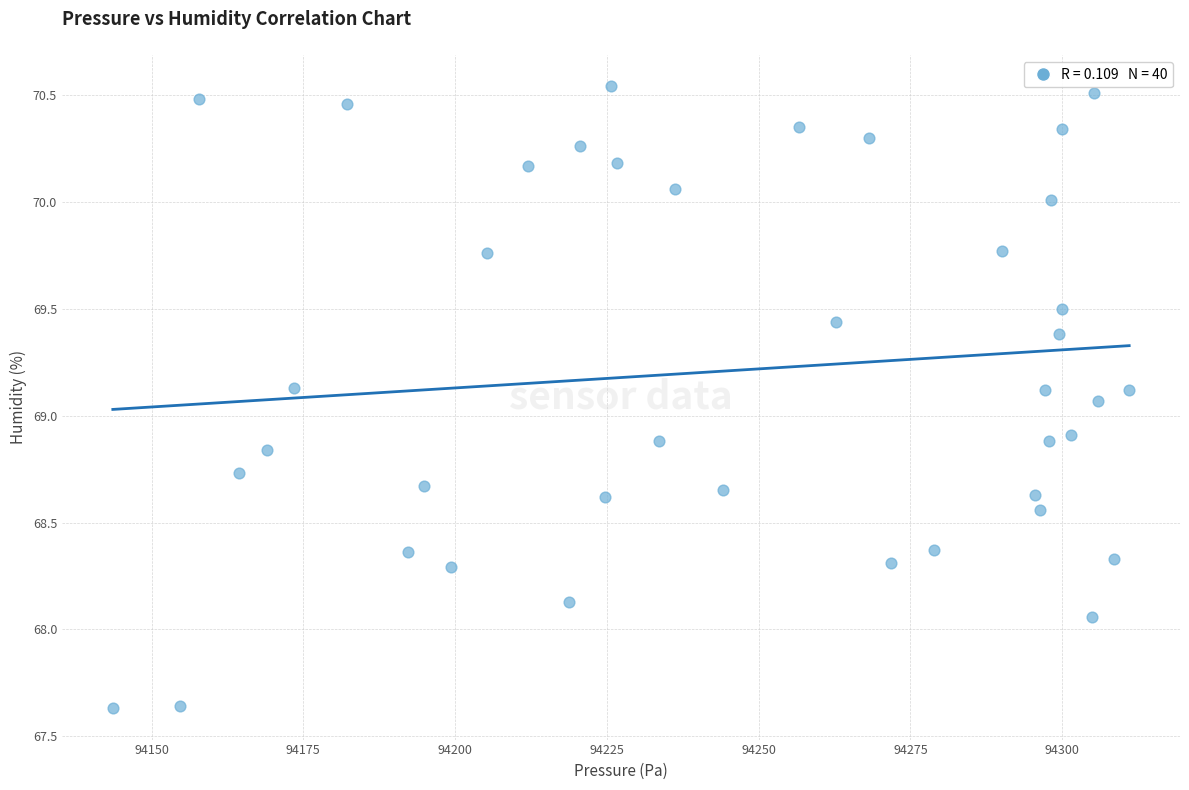

What is the range of Y values (max minus min)?

2.9